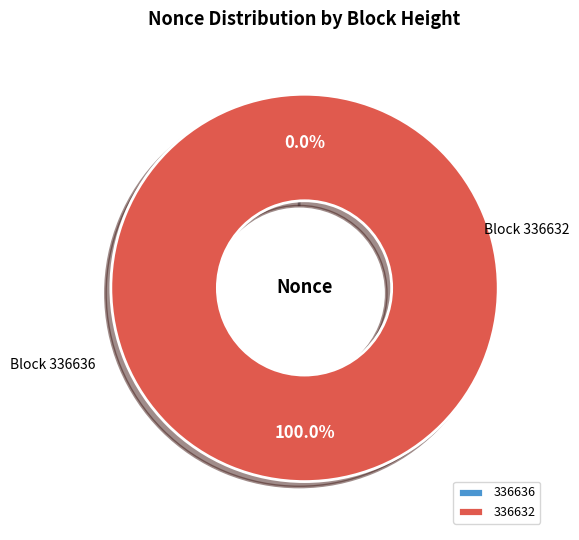

Which has a higher value, 336636 or 336632?

336632